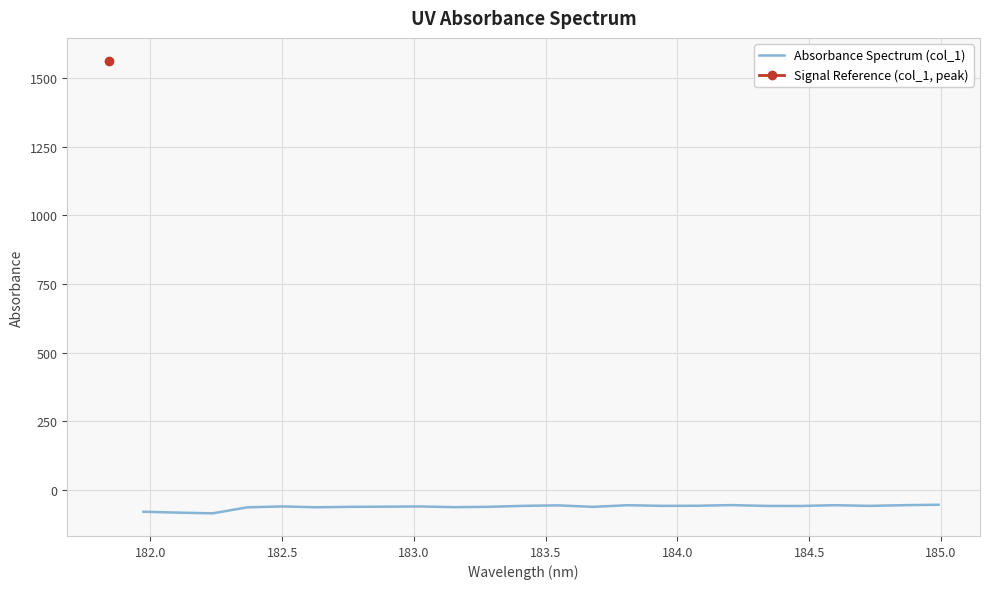

What is the difference between the second highest and minimum values?

30.0